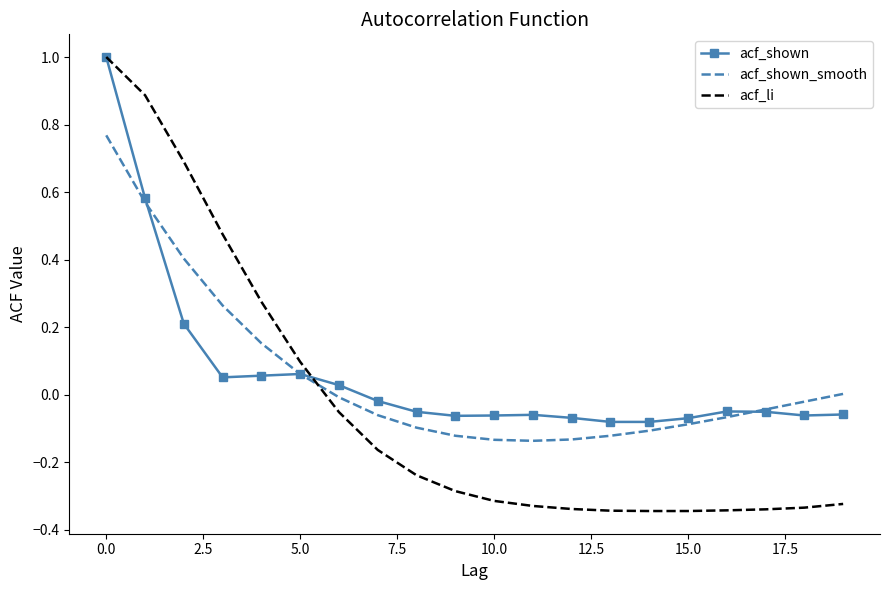

How many distinct data groups are displayed?

3